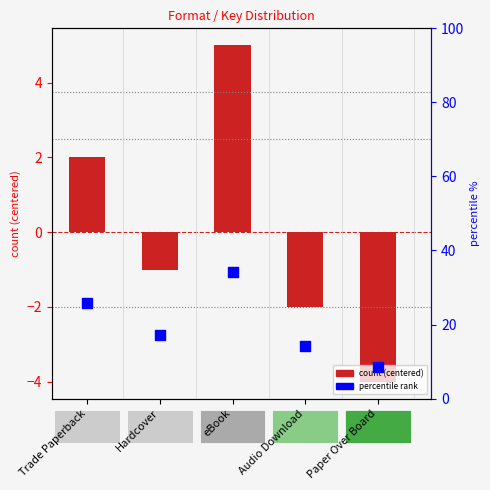

Which series reaches the minimum Y coordinate?

count (centered)